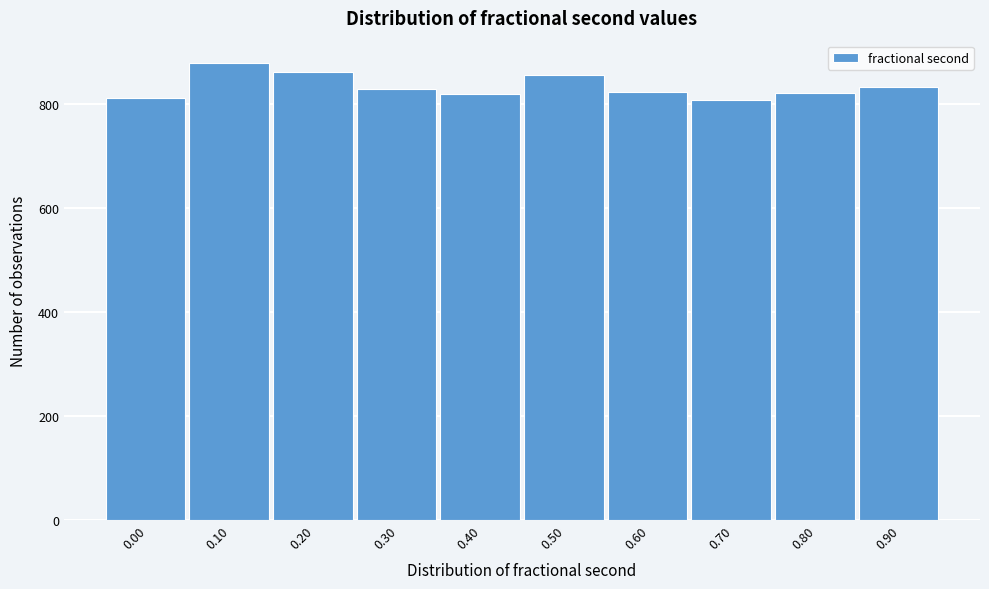

The value at 0.10 is 1194. True or false?

False